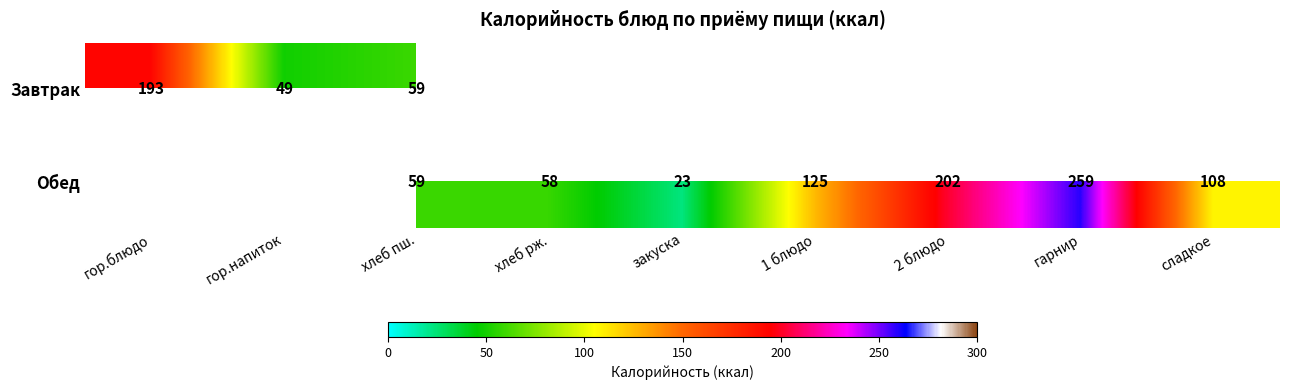

True or false: Обед has a value of 29 at хлеб рж..

False